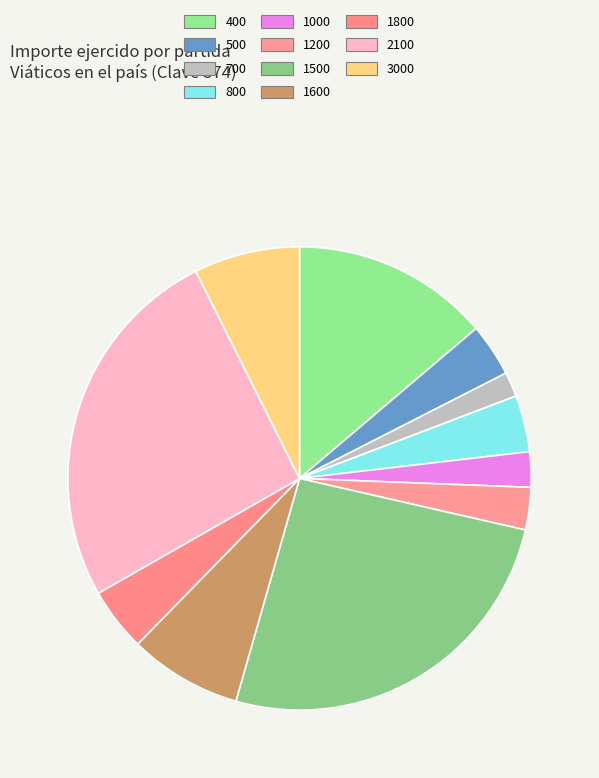

Which slice is the smallest?

700